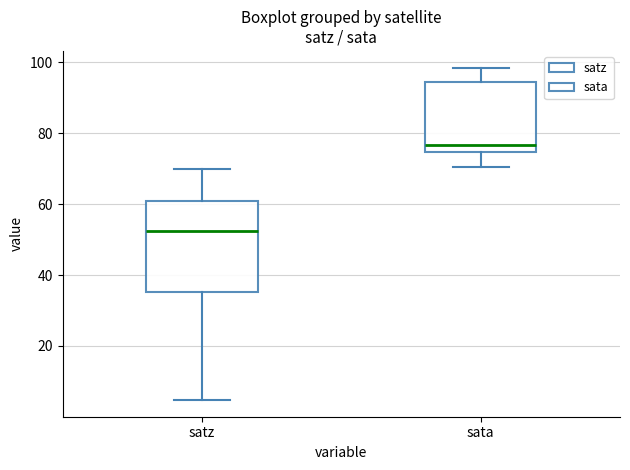

Reading left to right, transcribe this box plot: for each box, give where its median line is, the range the box spans, and where its two whiskers end, as read against the y-axis. The values are not printed on the chart, so give them approximately, as read against the axis.

satz: median 52, box 36 to 60, whiskers 4 to 70
sata: median 76, box 74 to 94, whiskers 70 to 98